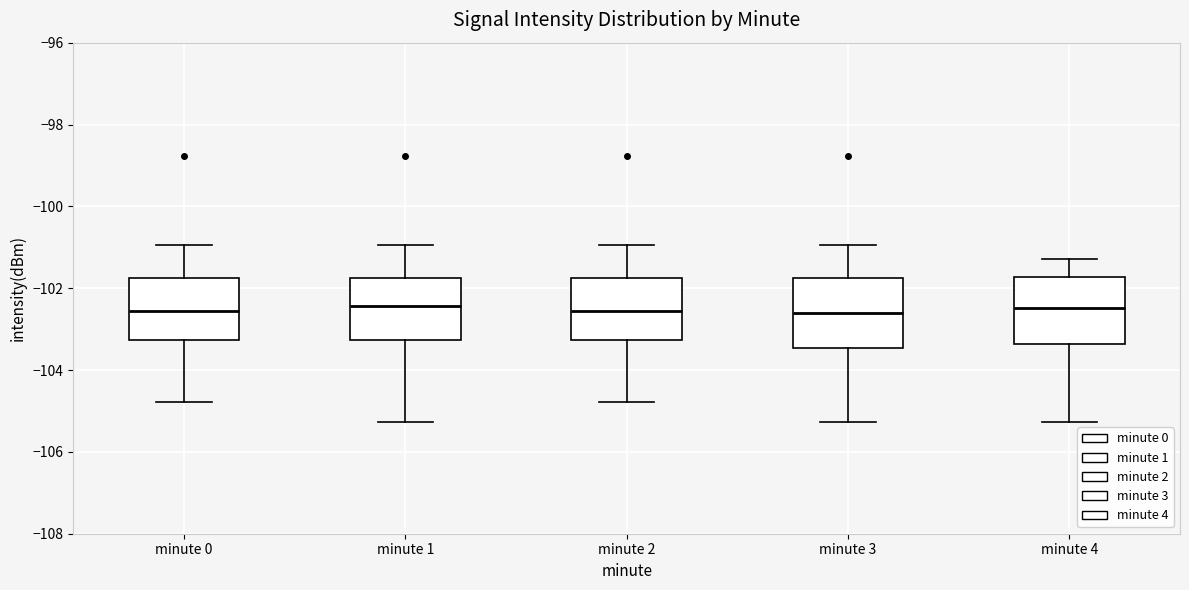

Reading left to right, transcribe this box plot: for each box, give where its median line is, the range the box spans, and where its two whiskers end, as read against the y-axis. The values are not printed on the chart, so give them approximately, as read against the axis.

minute 0: median -102.6, box -103.2 to -101.8, whiskers -104.8 to -101.0
minute 1: median -102.4, box -103.2 to -101.8, whiskers -105.2 to -101.0
minute 2: median -102.6, box -103.2 to -101.8, whiskers -104.8 to -101.0
minute 3: median -102.6, box -103.4 to -101.8, whiskers -105.2 to -101.0
minute 4: median -102.4, box -103.4 to -101.8, whiskers -105.2 to -101.2